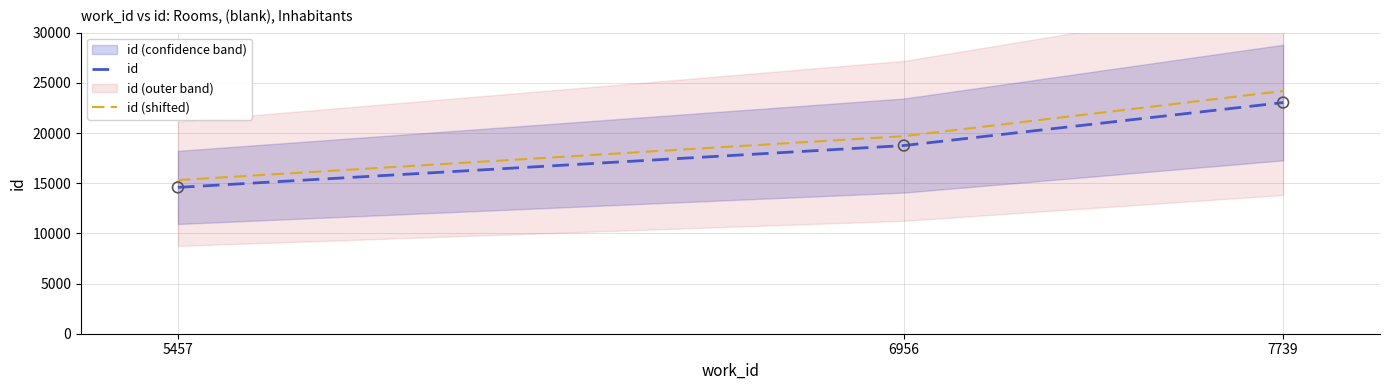

Between 5457 and 7739, which is larger?

7739